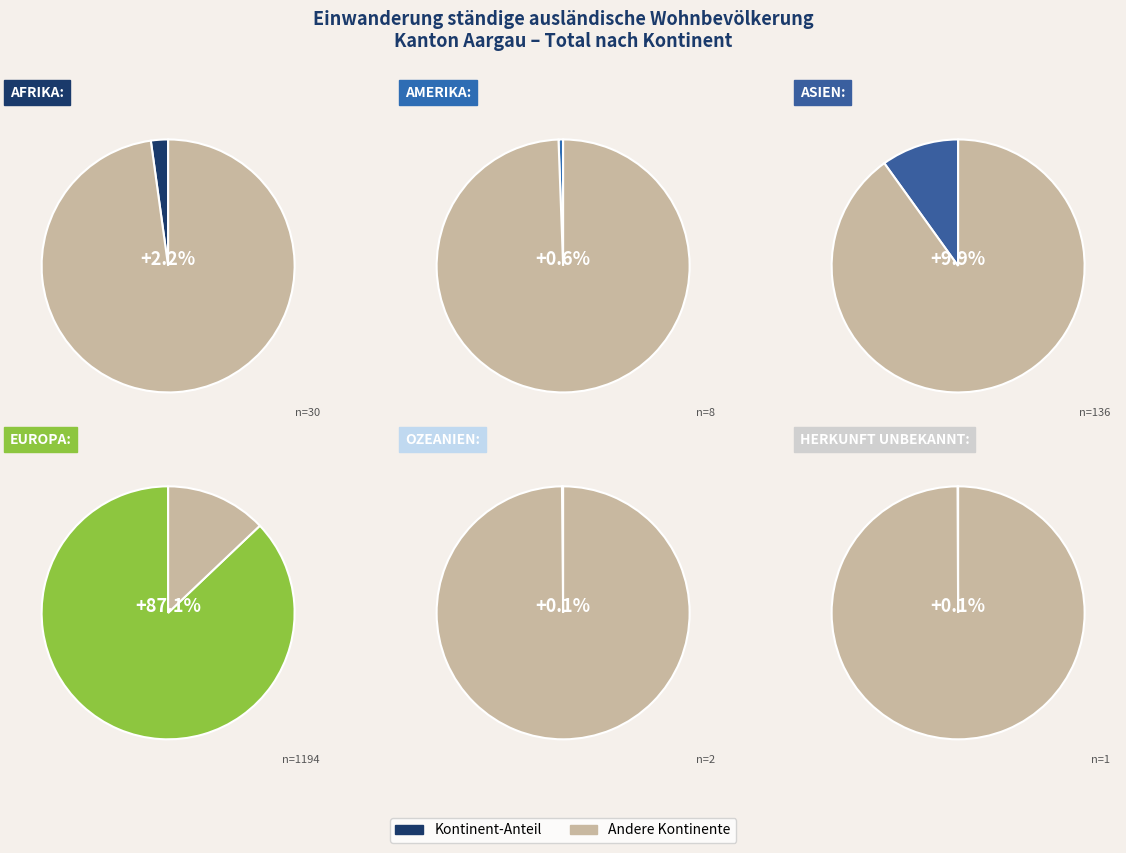

What percentage do Herkunft unbekannt and Asien together represent?

10.0%